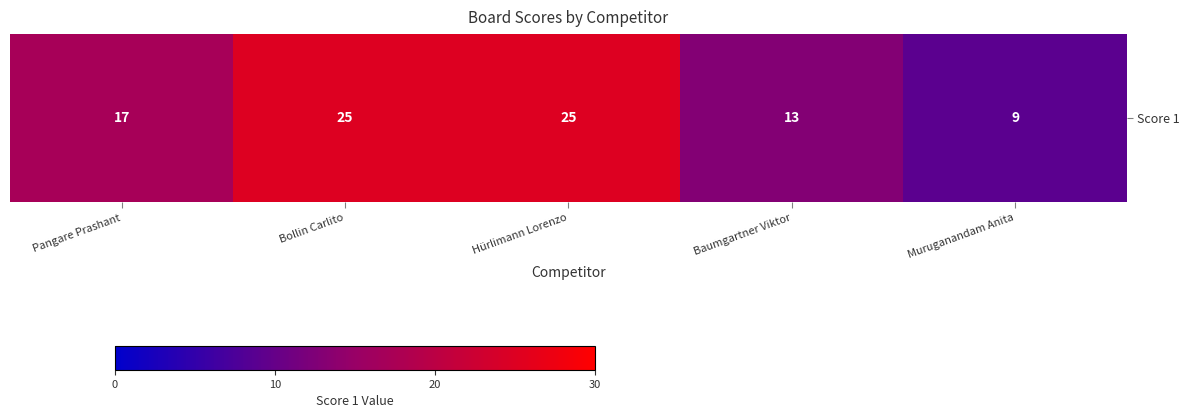

List the labels in order of value, largest first.

Bollin Carlito, Hürlimann Lorenzo, Pangare Prashant, Baumgartner Viktor, Muruganandam Anita